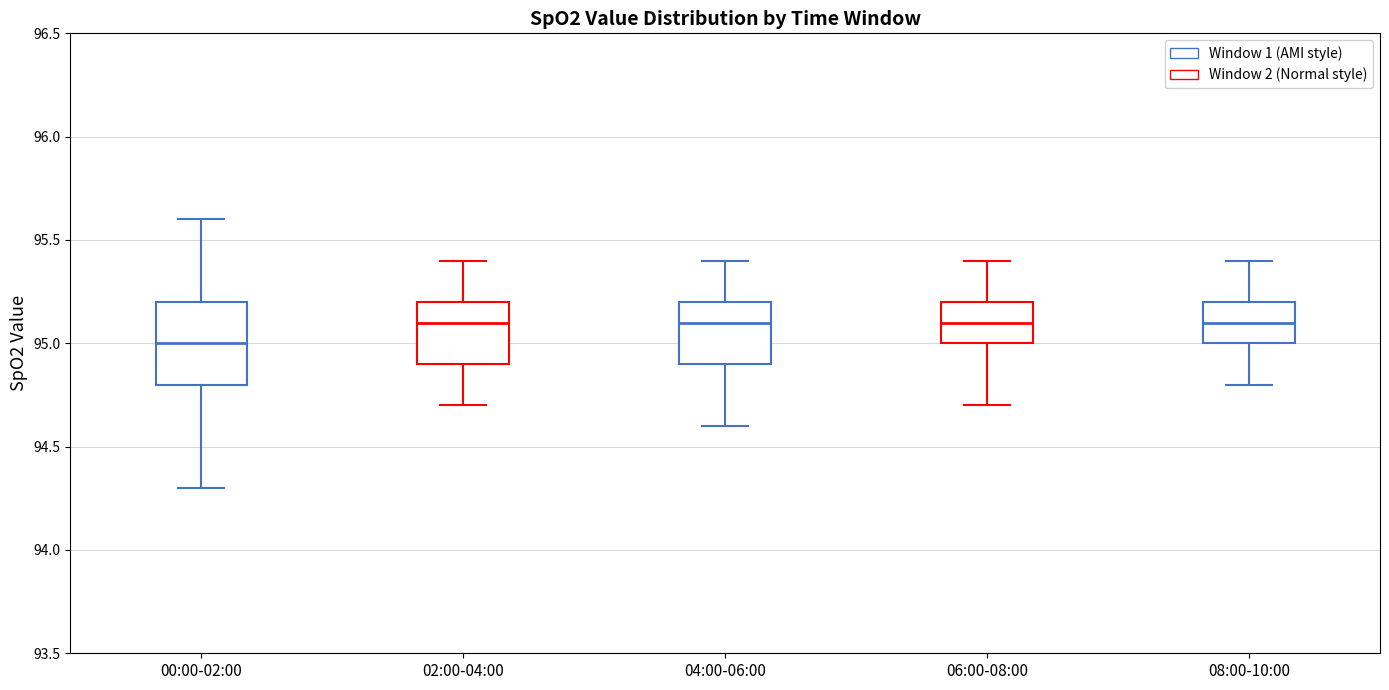

Where is the lower edge of the box for 08:00-10:00 on the y-axis? The values are not printed on the chart, so give them approximately, as read against the axis.

95.0